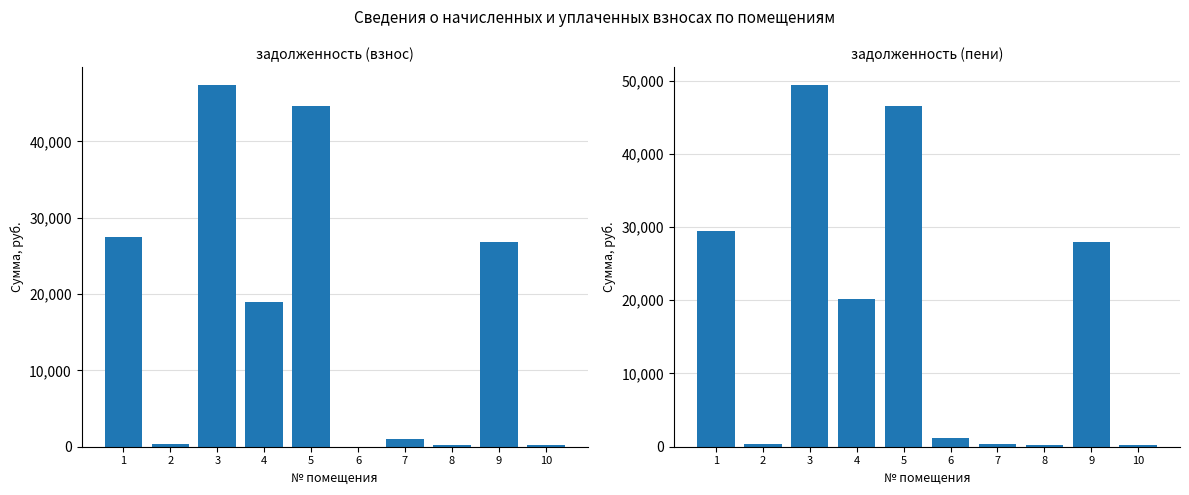

What is the difference between the задолженность (пени) values at 6 and 7?

883.8